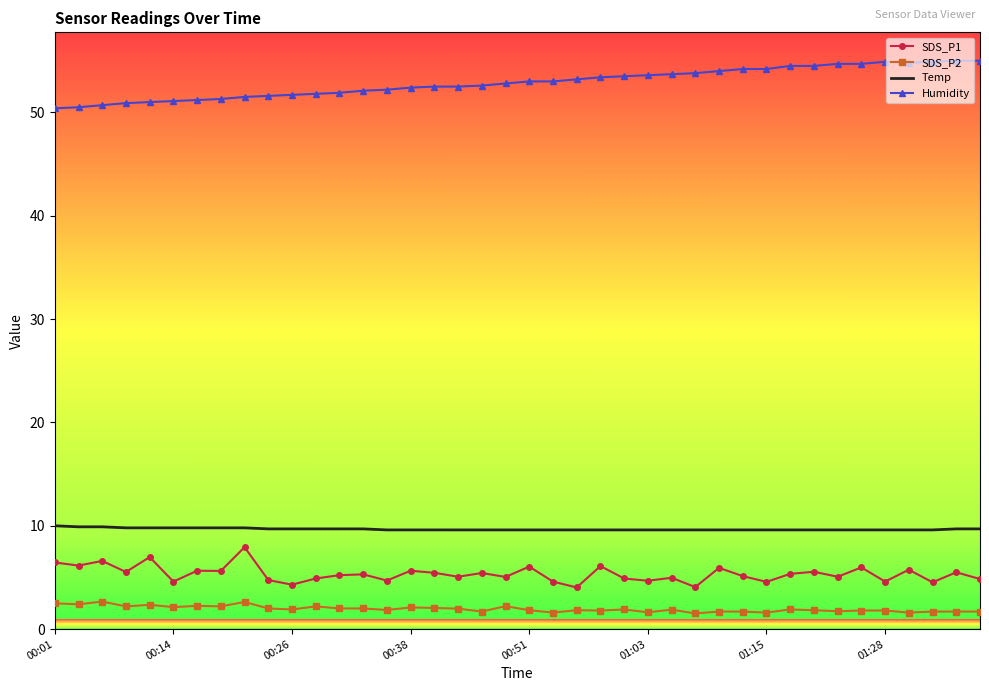

True or false: SDS_P1 and Humidity cross at least once.

False